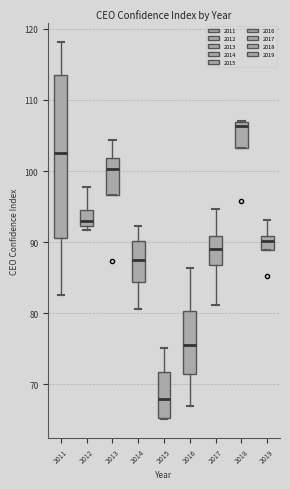

Reading left to right, transcribe this box plot: for each box, give where its median line is, the range the box spans, and where its two whiskers end, as read against the y-axis. The values are not printed on the chart, so give them approximately, as read against the axis.

2011: median 103, box 91 to 113, whiskers 83 to 118
2012: median 93, box 92 to 95, whiskers 92 (just below the box's lower edge) to 98
2013: median 100, box 97 to 102, whiskers 97 to 104
2014: median 88, box 84 to 90, whiskers 81 to 92
2015: median 68, box 65 to 72, whiskers 65 to 75
2016: median 76, box 71 to 80, whiskers 67 to 86
2017: median 89, box 87 to 91, whiskers 81 to 95
2018: median 106, box 103 to 107, whiskers 103 to 107
2019: median 90, box 89 to 91, whiskers 89 to 93